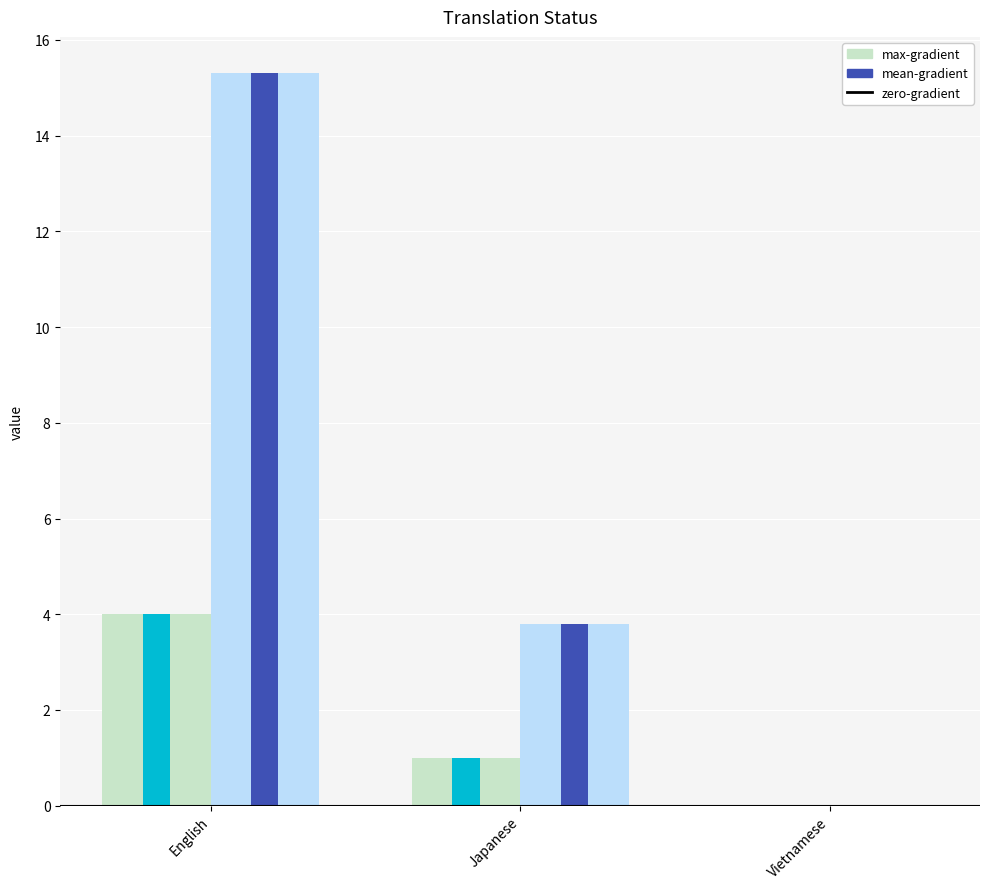

At which label does max-gradient first exceed 1?

English